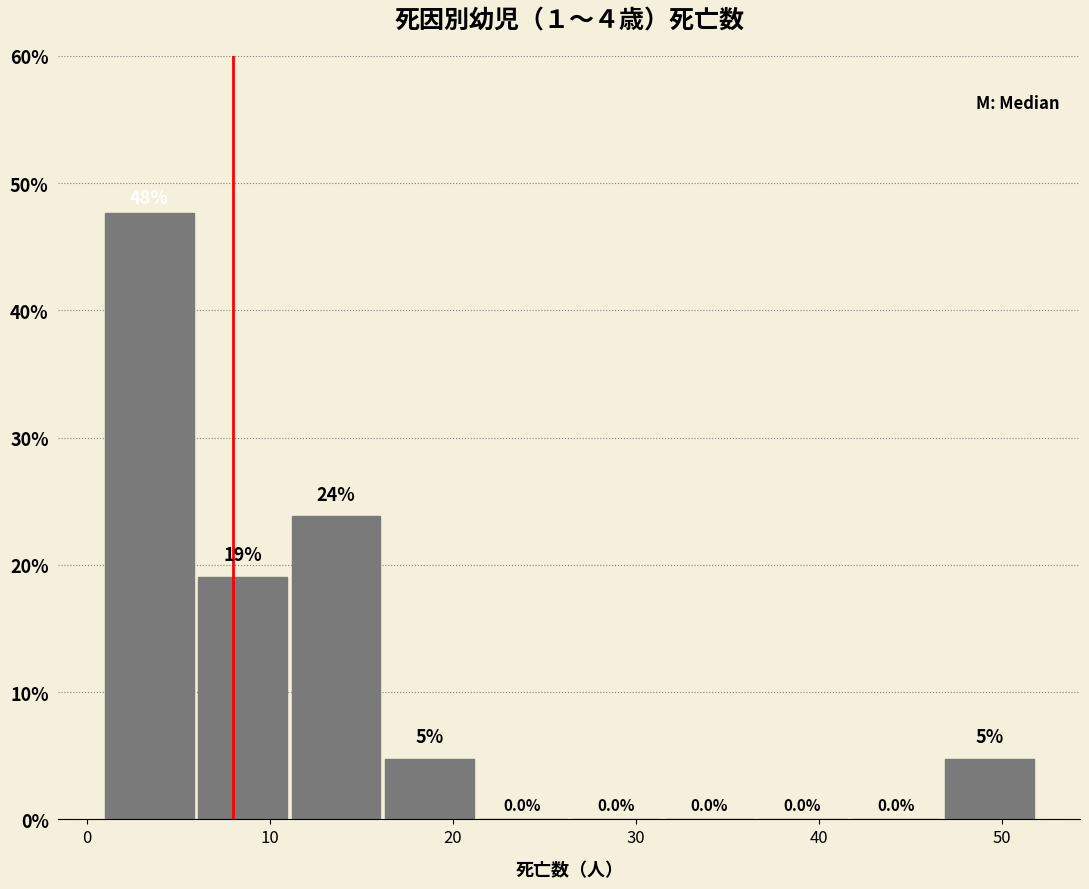

Over which range of the x-axis is the bar tallest?

1.0 to 6.1